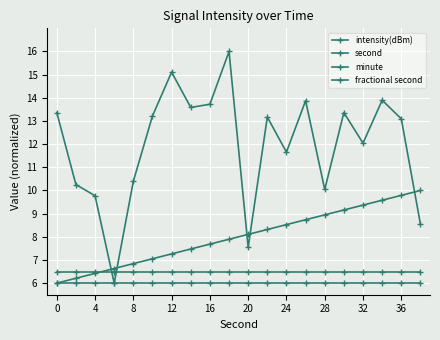

What is the difference between the maximum and minimum values in the intensity(dBm) series?

10.0